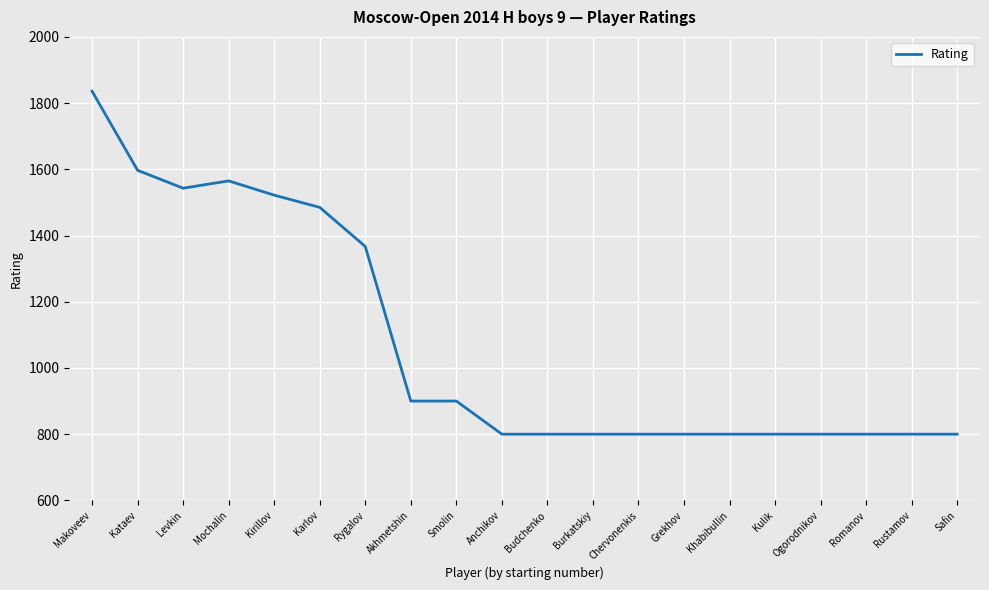

The value at Rygalov is 886. True or false?

False